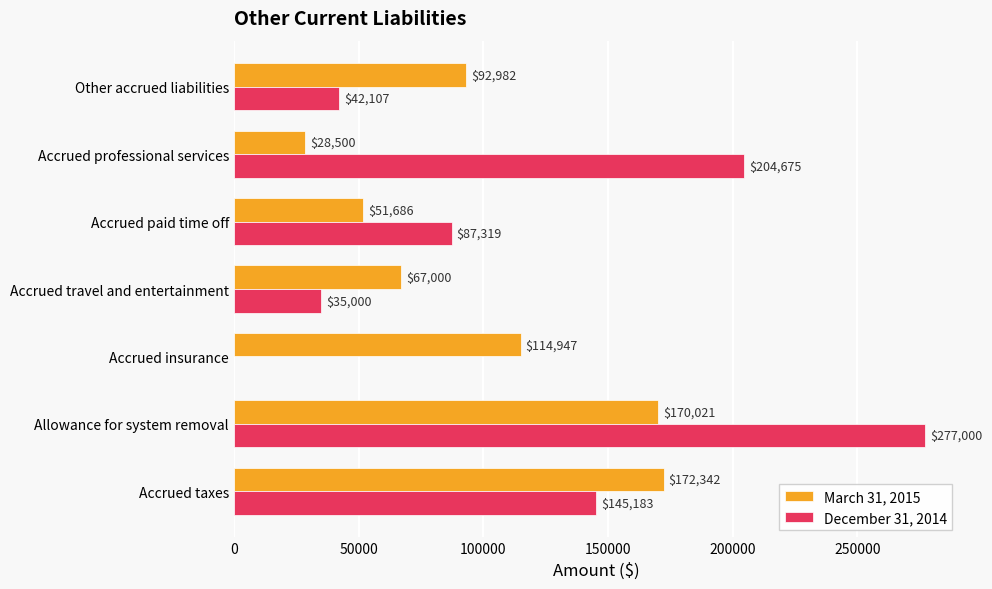

Which series changed the most between Accrued paid time off and Other accrued liabilities?

December 31, 2014